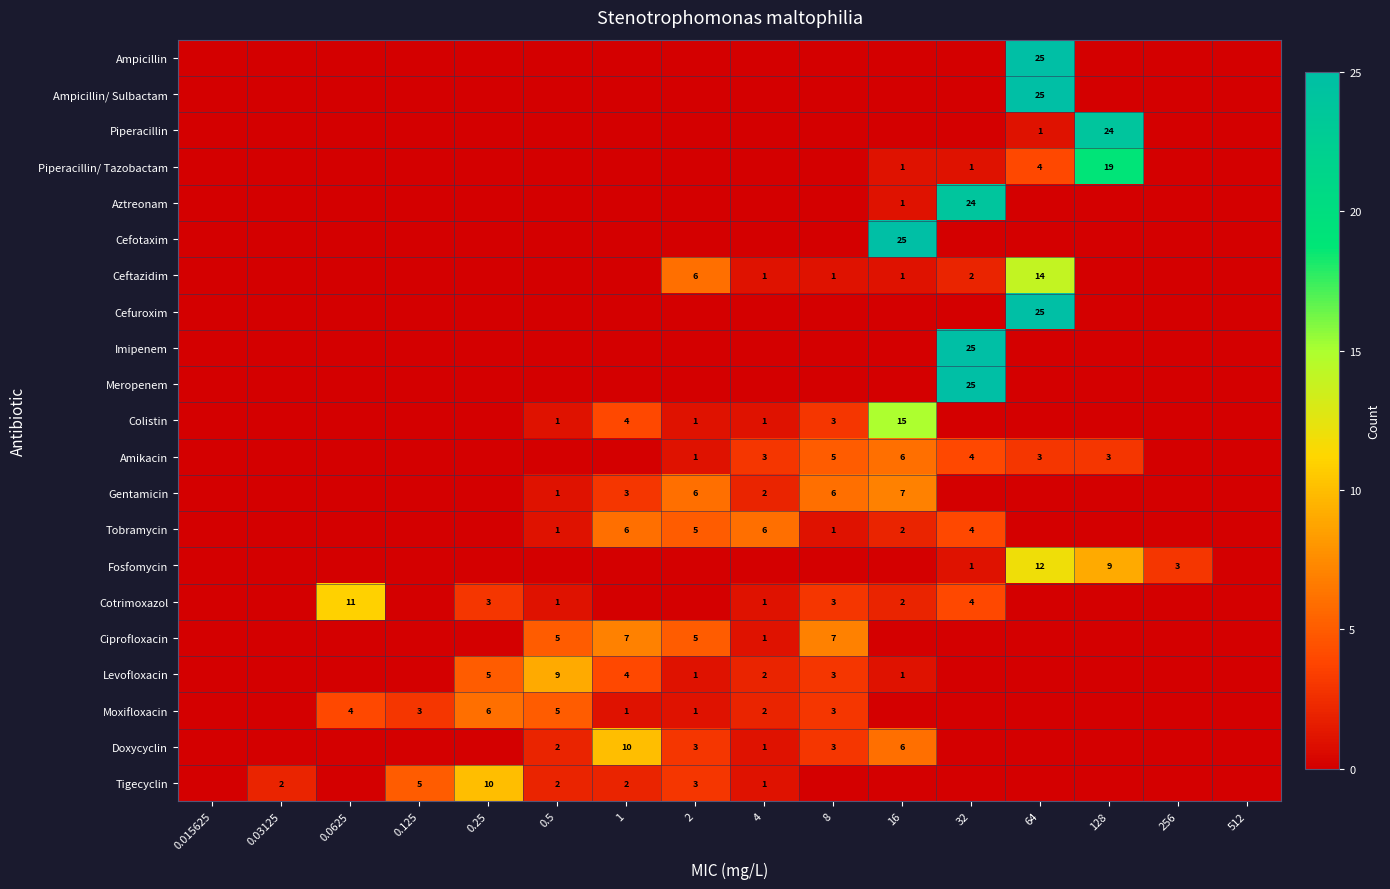

What is the total value across all series at 0.125?

8